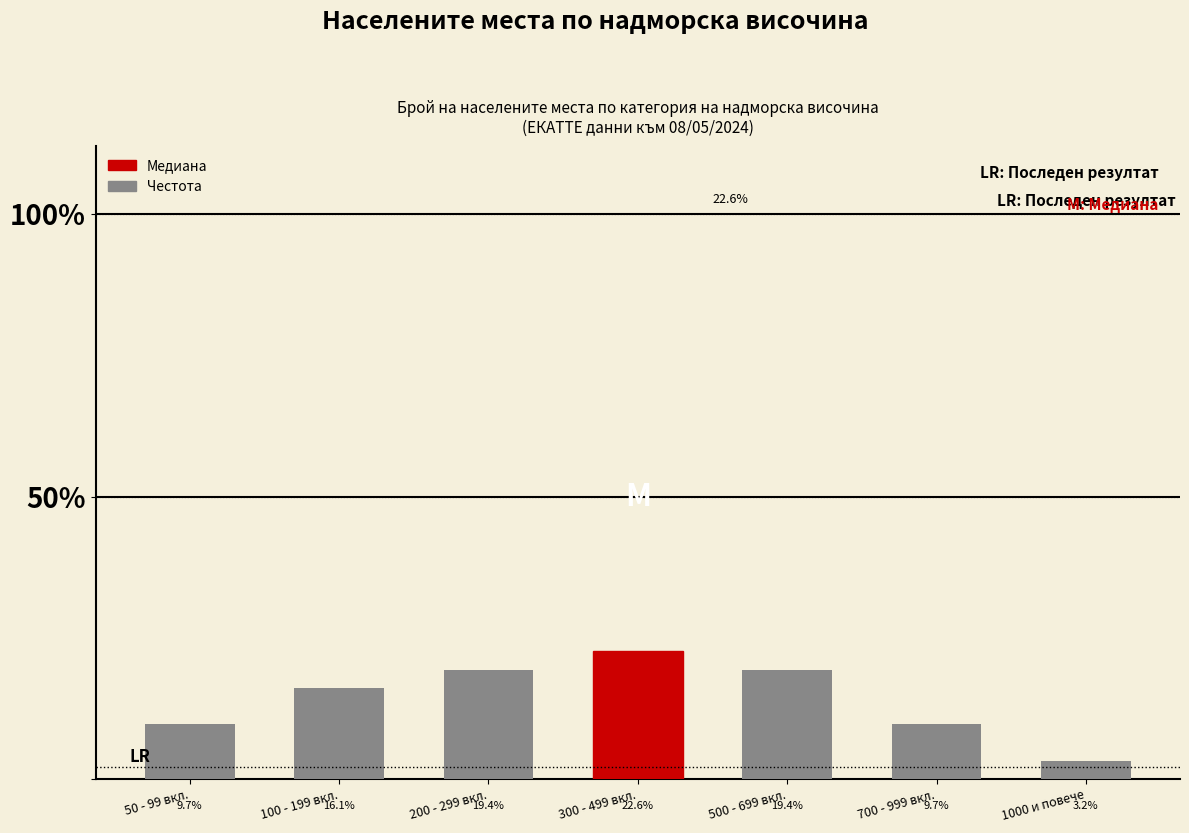

Are the bars horizontal?

No